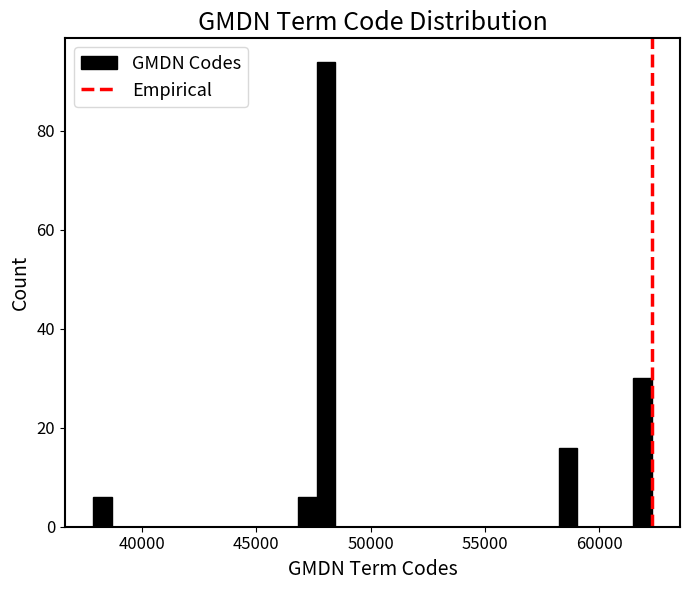

Read against the x-axis, roughly where is the centre of the tallest bar?

48000